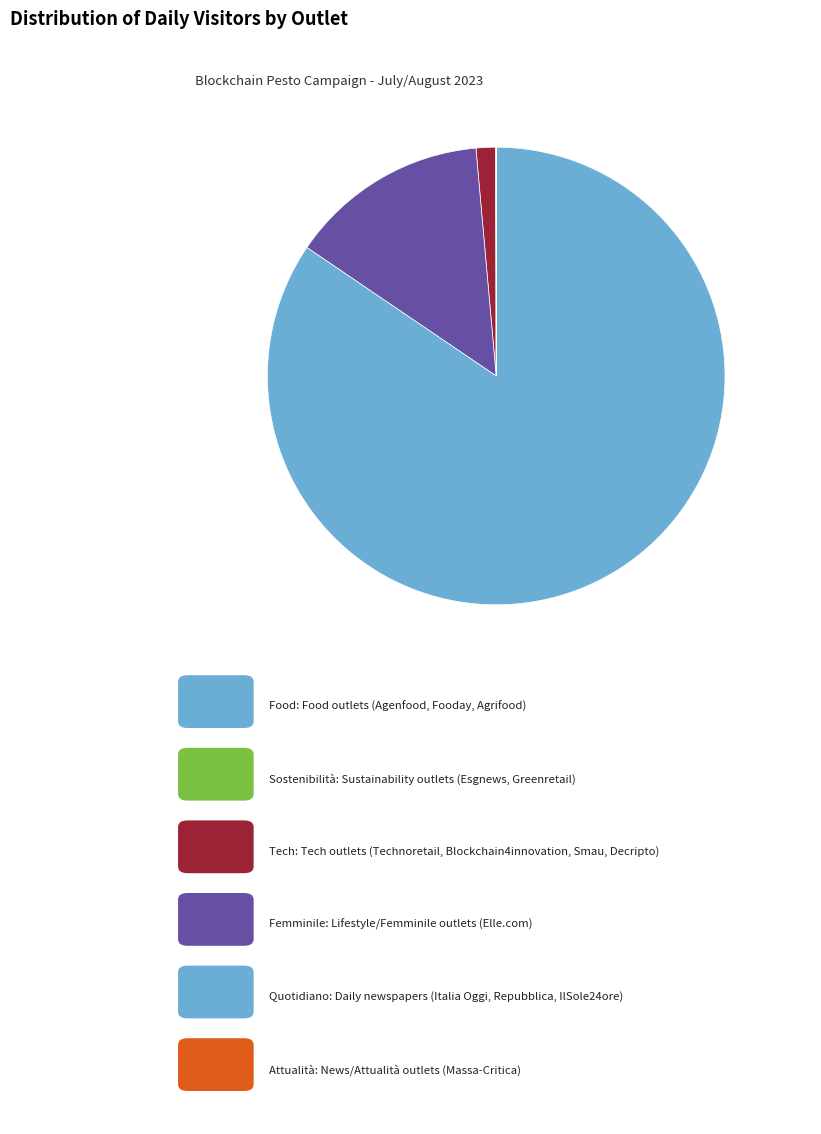

Which slice represents more than half of the pie?

Repubblica.it